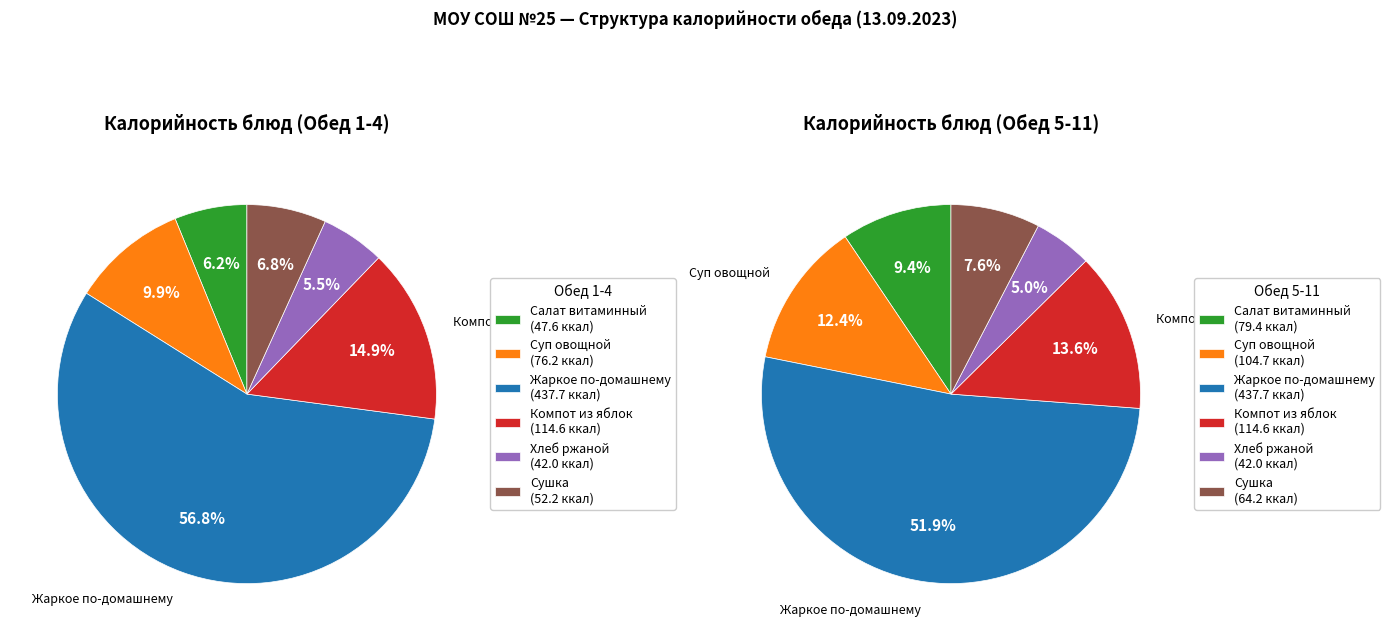

What percentage do Сушка and Хлеб ржаной together represent?

12.2%